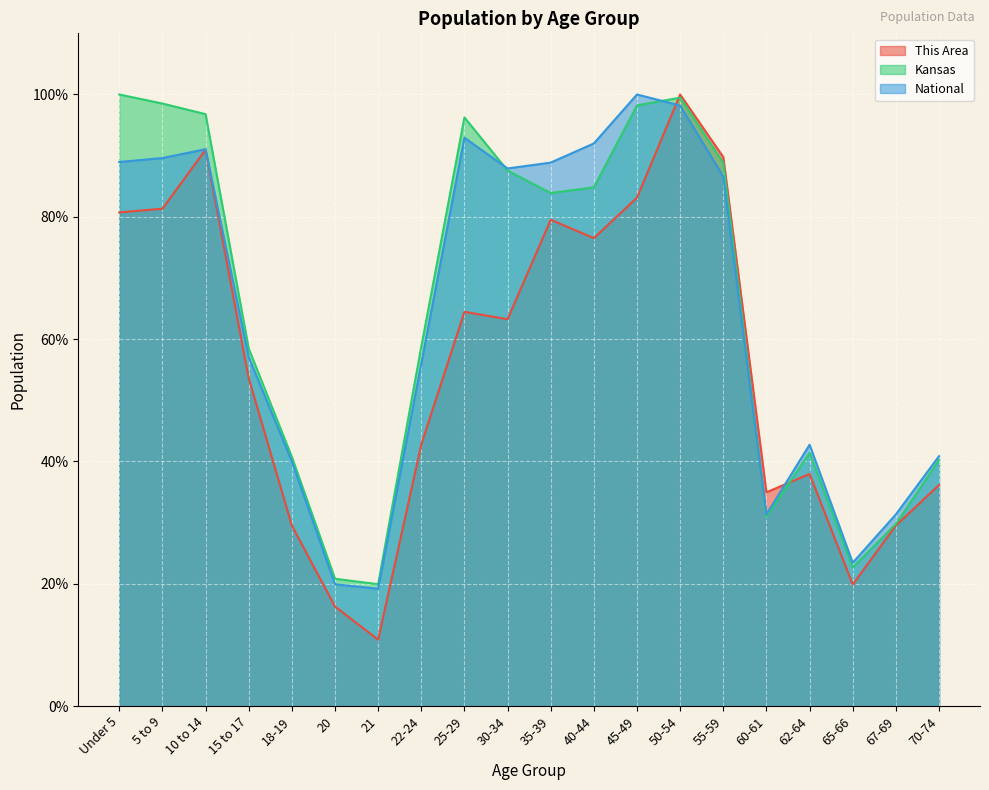

How many times do National and Kansas cross each other?

3